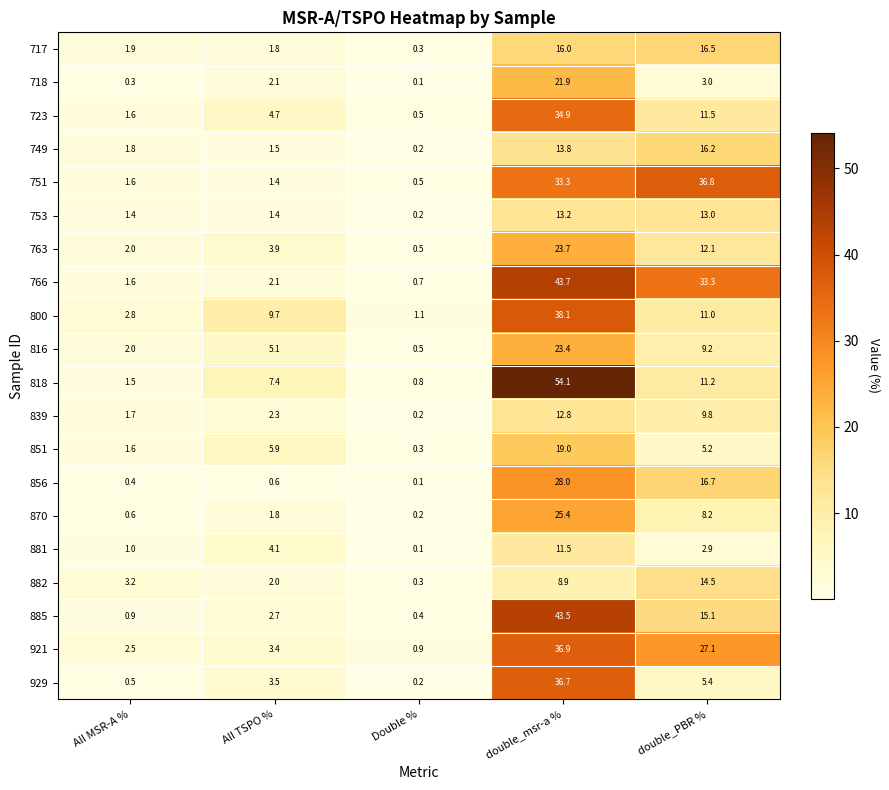

What is the difference between the second highest and minimum values in the 839 series?

9.6